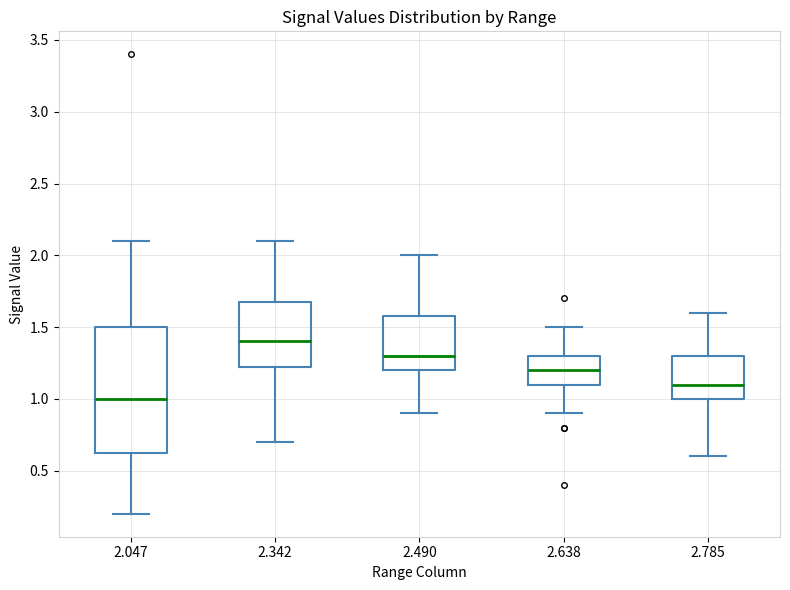

Reading left to right, read every box against the y-axis: the position of its median line, the range the box covers, and the ends of its whiskers. The values are not printed on the chart, so give them approximately, as read against the axis.

2.047: median 1.00, box 0.65 to 1.50, whiskers 0.20 to 2.10
2.342: median 1.40, box 1.25 to 1.70, whiskers 0.70 to 2.10
2.490: median 1.30, box 1.20 to 1.60, whiskers 0.90 to 2.00
2.638: median 1.20, box 1.10 to 1.30, whiskers 0.90 to 1.50
2.785: median 1.10, box 1.00 to 1.30, whiskers 0.60 to 1.60